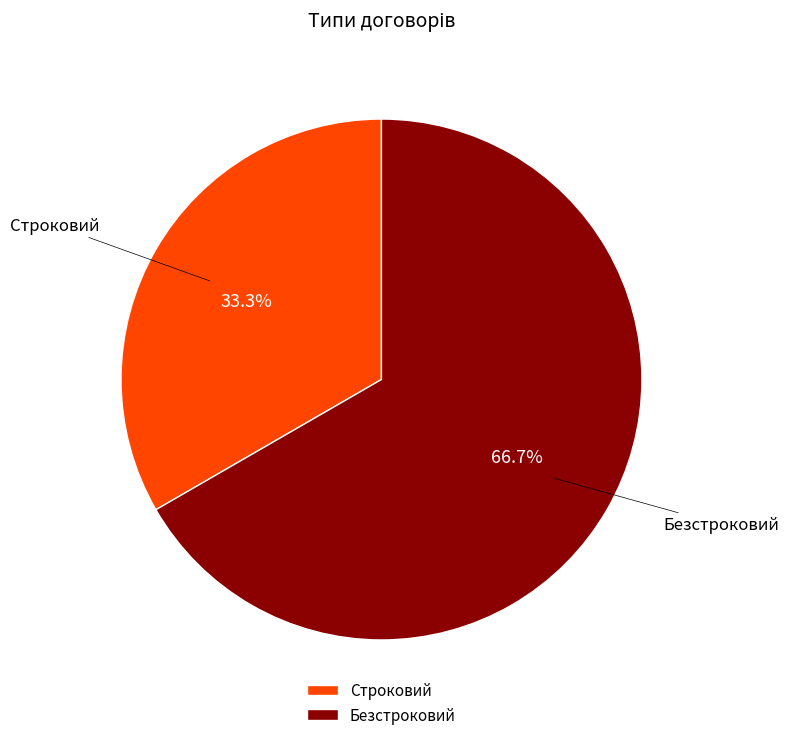

Is Безстроковий the majority of the pie?

Yes